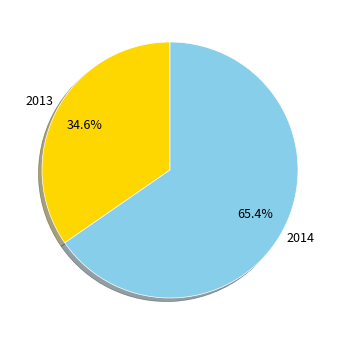

Is it true that 2013 is 29% of the pie?

False